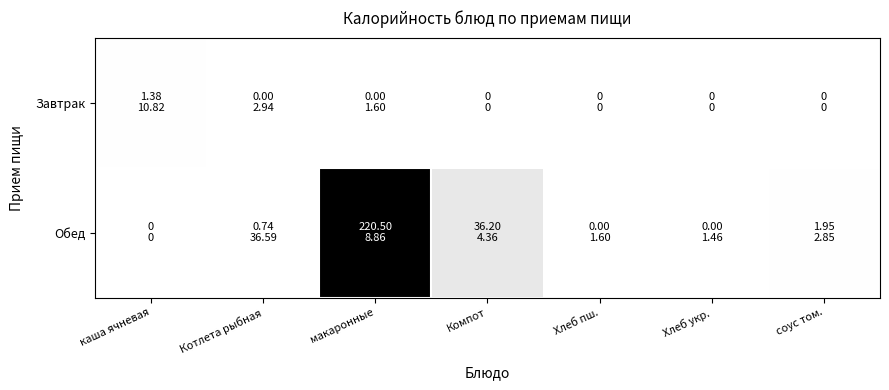

At which category is the sum across all series the highest?

макаронные